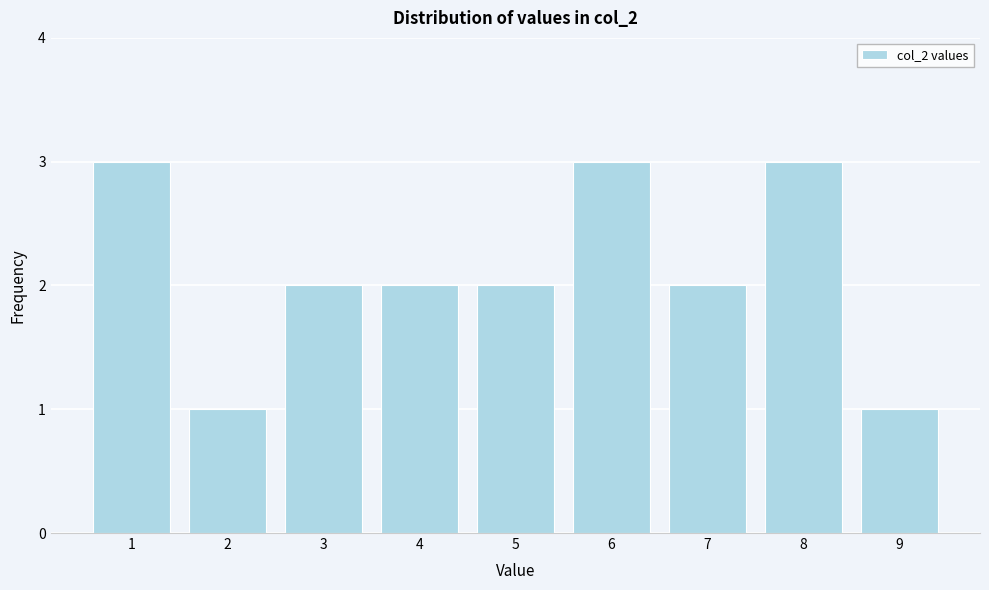

Reading left to right, extract all data points from this chart.

3	1	2	2	2	3	2	3	1